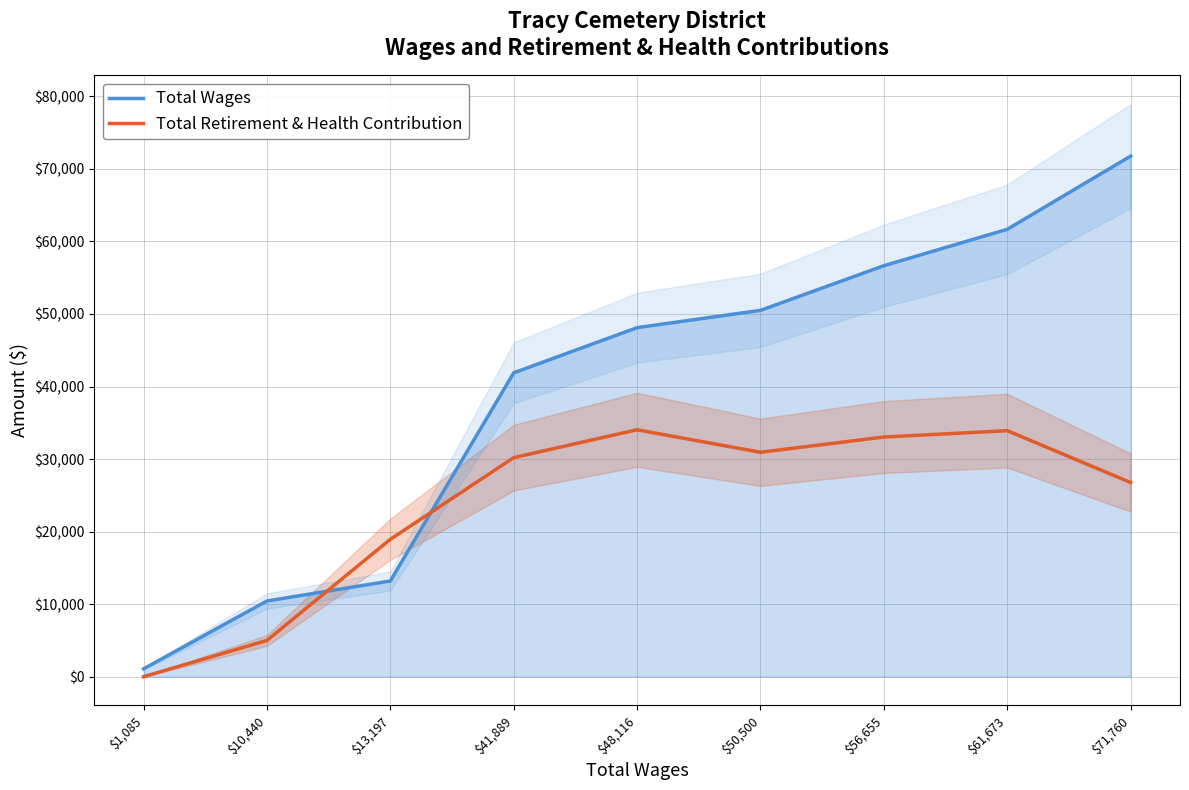

Which series has the largest total across all categories?

Total Wages